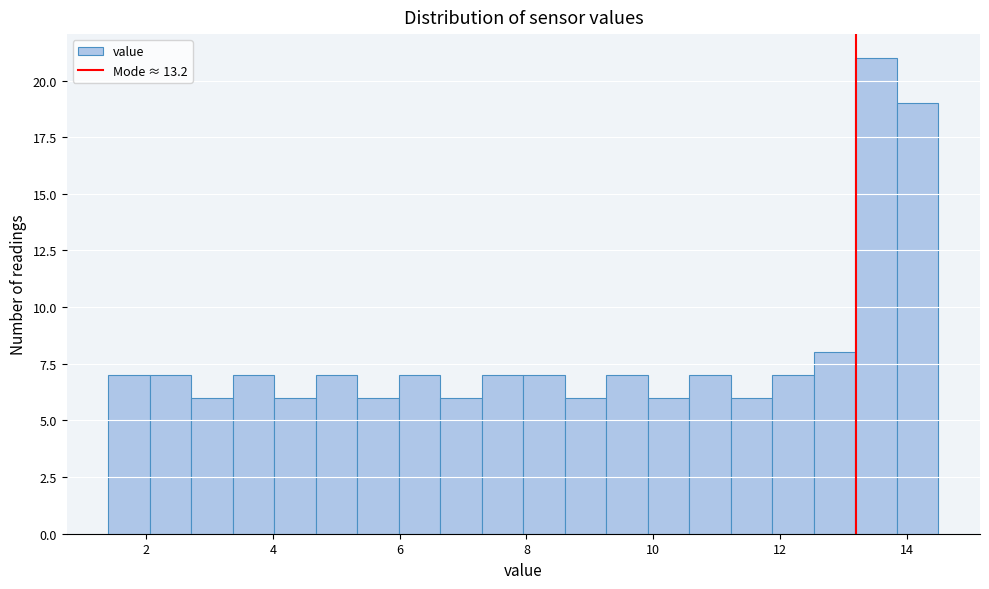

Read against the x-axis, roughly where is the centre of the tallest bar?

13.6